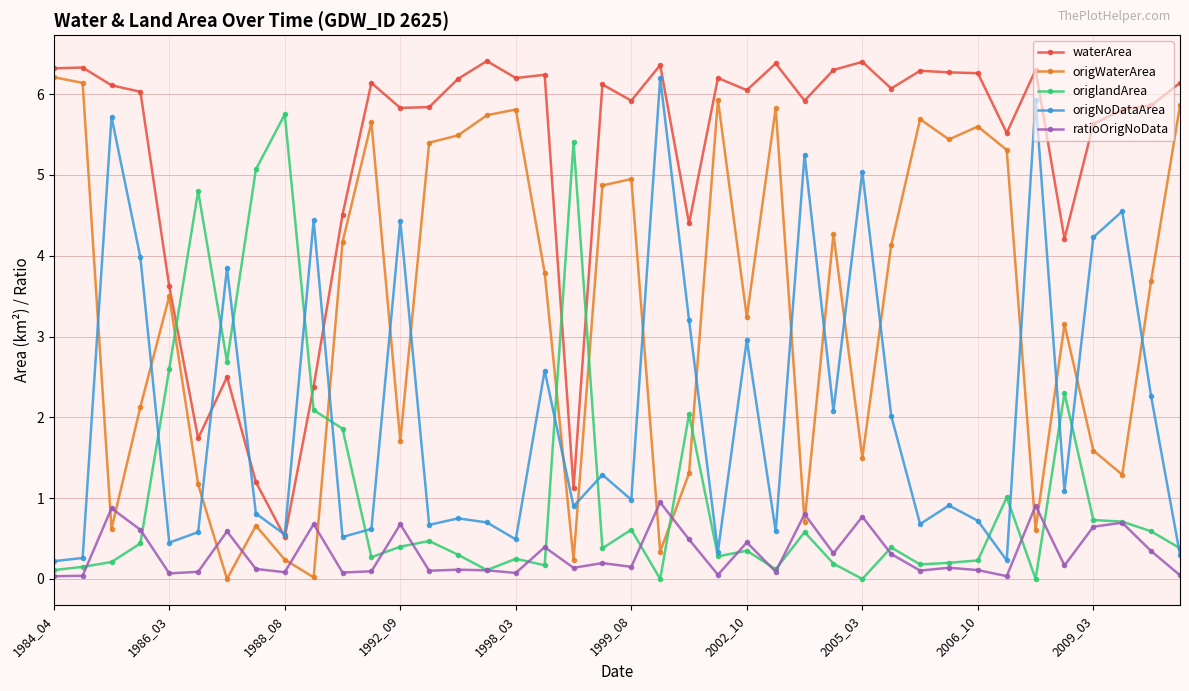

What is the greatest value displayed?

6.4